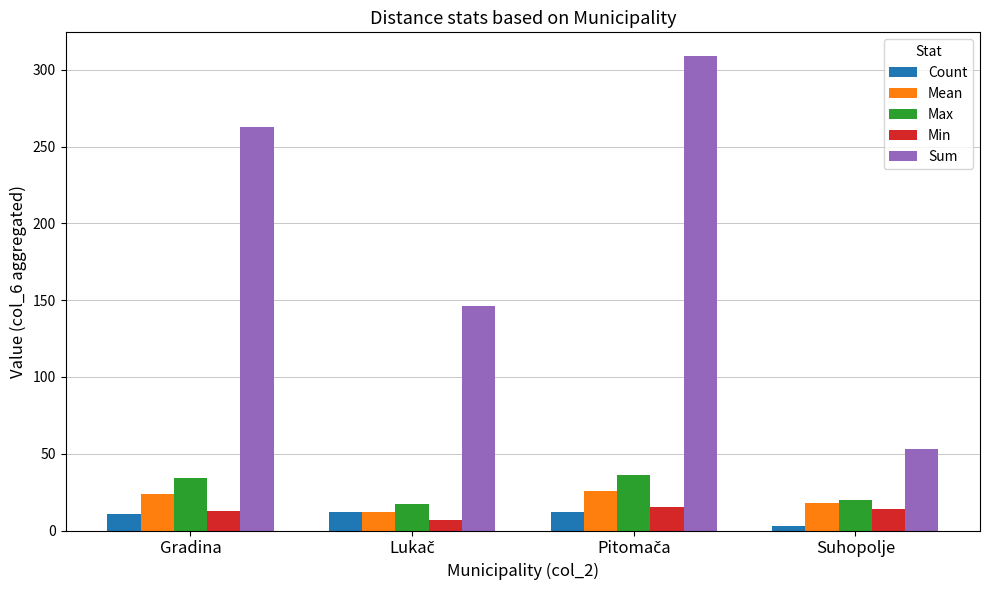

Which series has the widest spread of values?

Sum